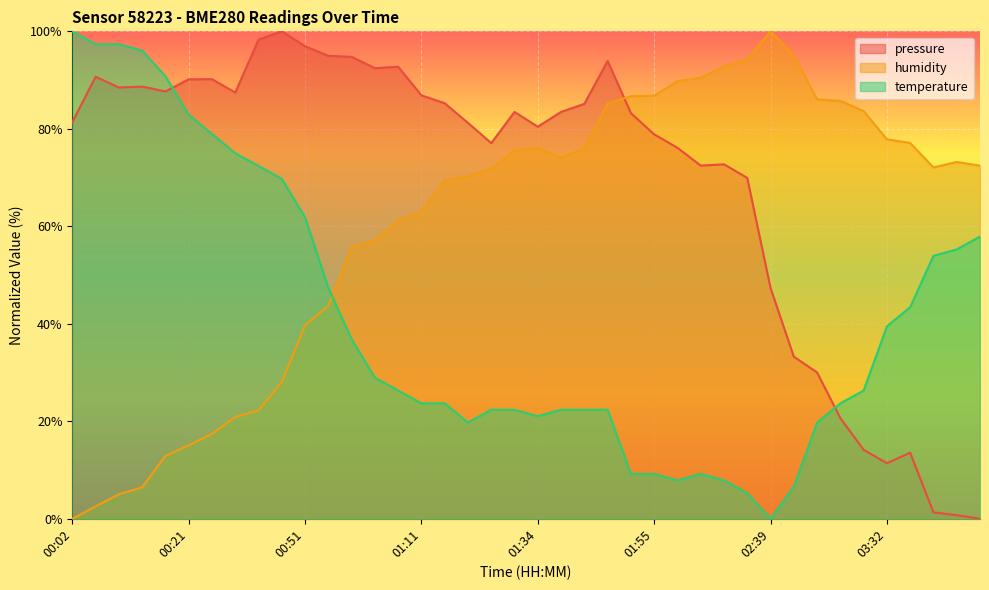

In humidity, how many points are higher than both neighbors (excluding endpoints)?

3